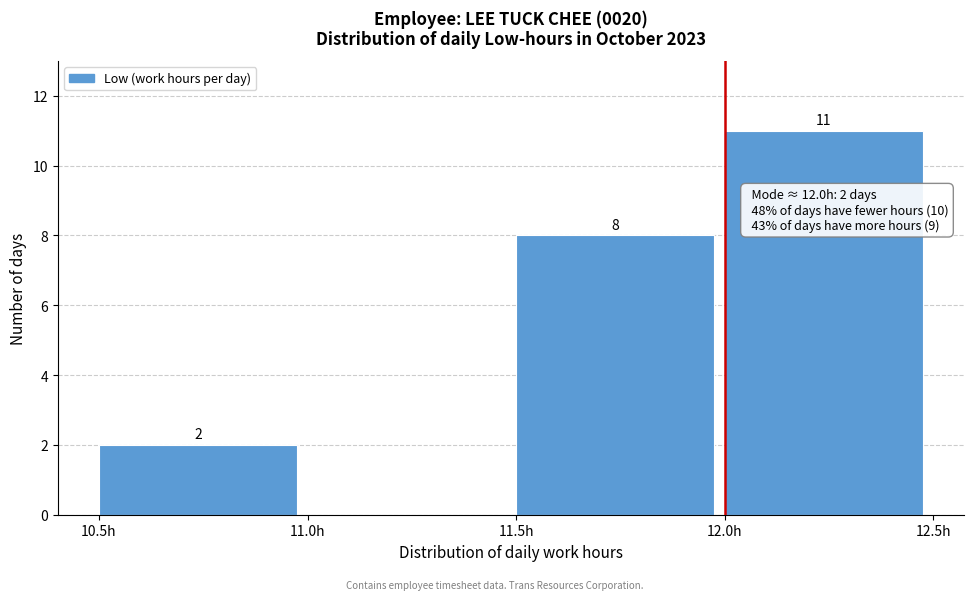

Which range on the x-axis has the tallest bar?

12.0 to 12.5